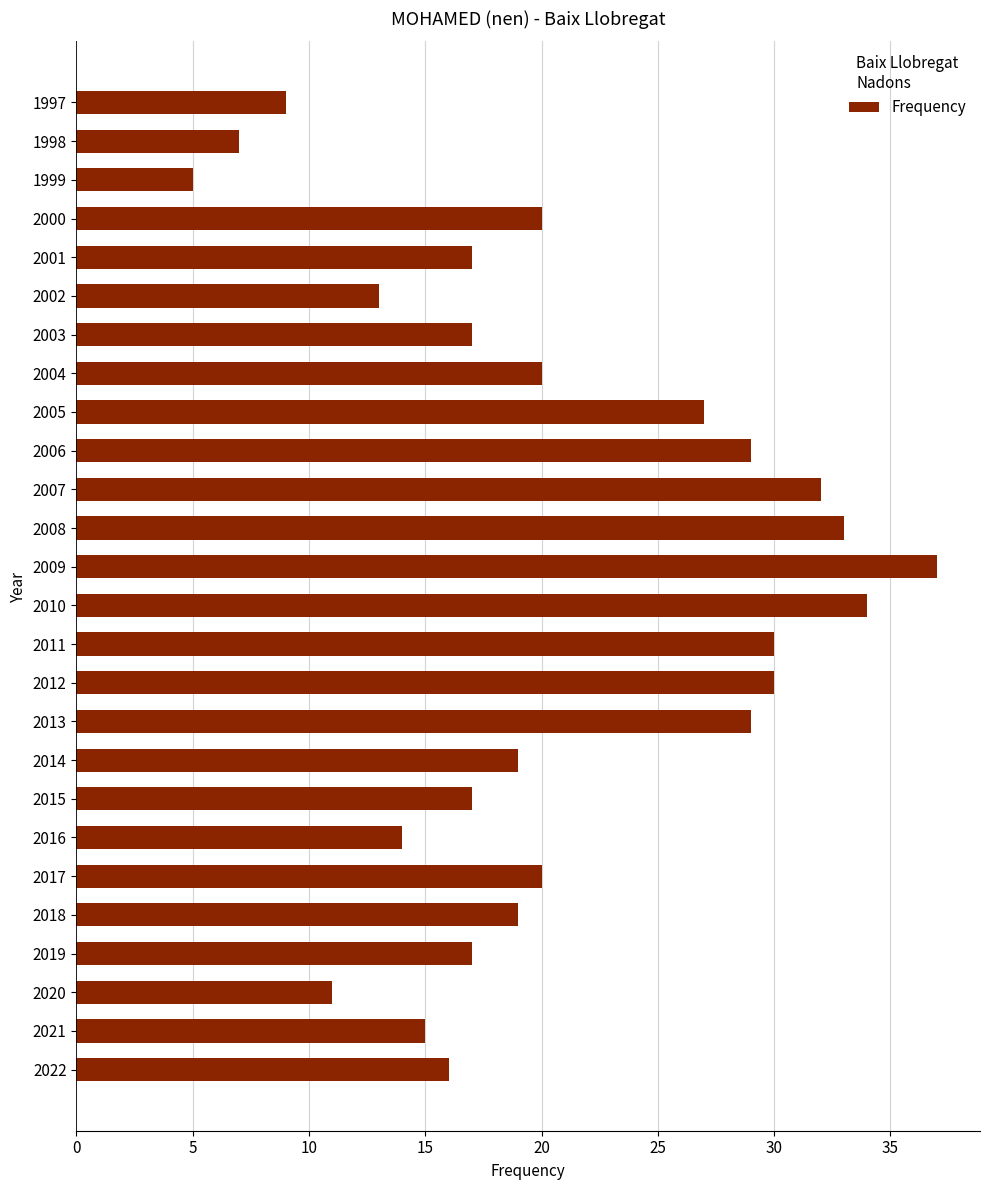

Approximately how many times larger is the value at 2018 compared to 2005?

0.7